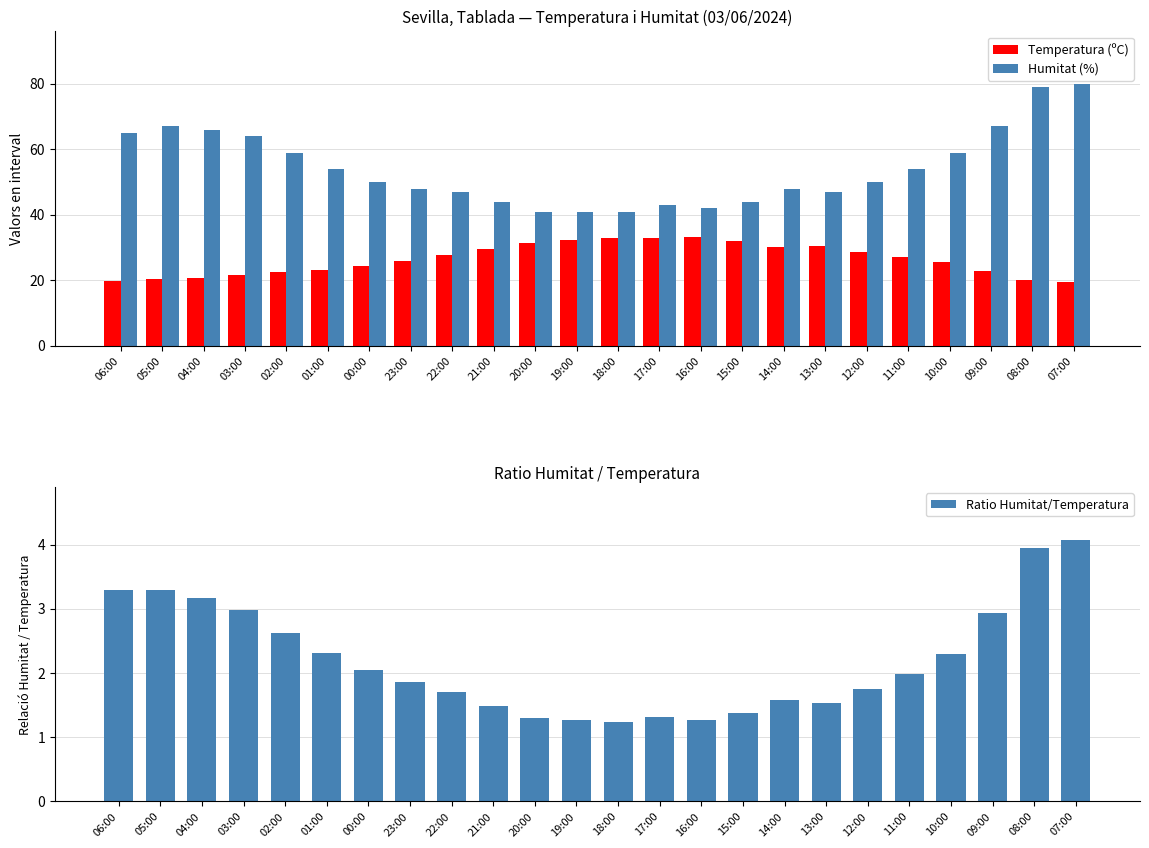

Between 15:00 and 19:00, which is larger?

19:00